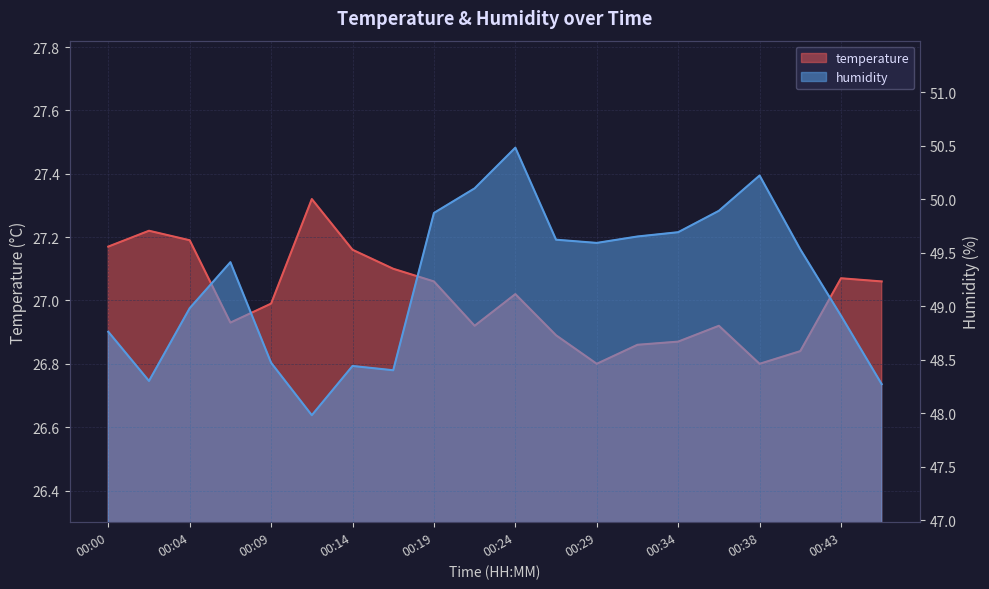

What is the total value across all series at 00:12?

75.3